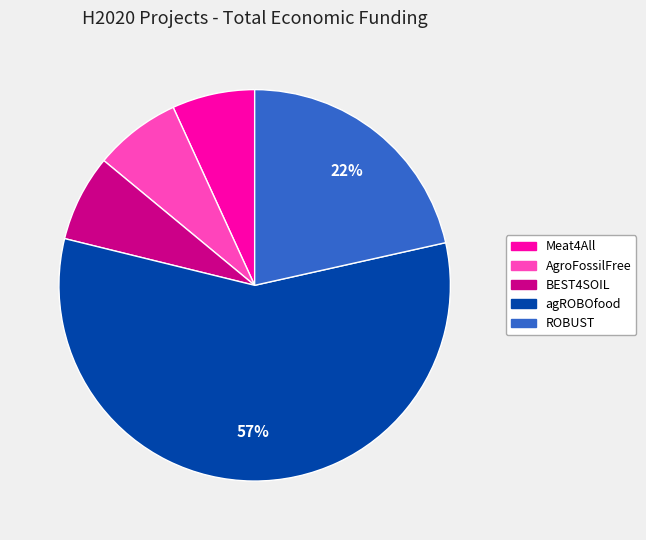

How many slices are in this pie chart?

5